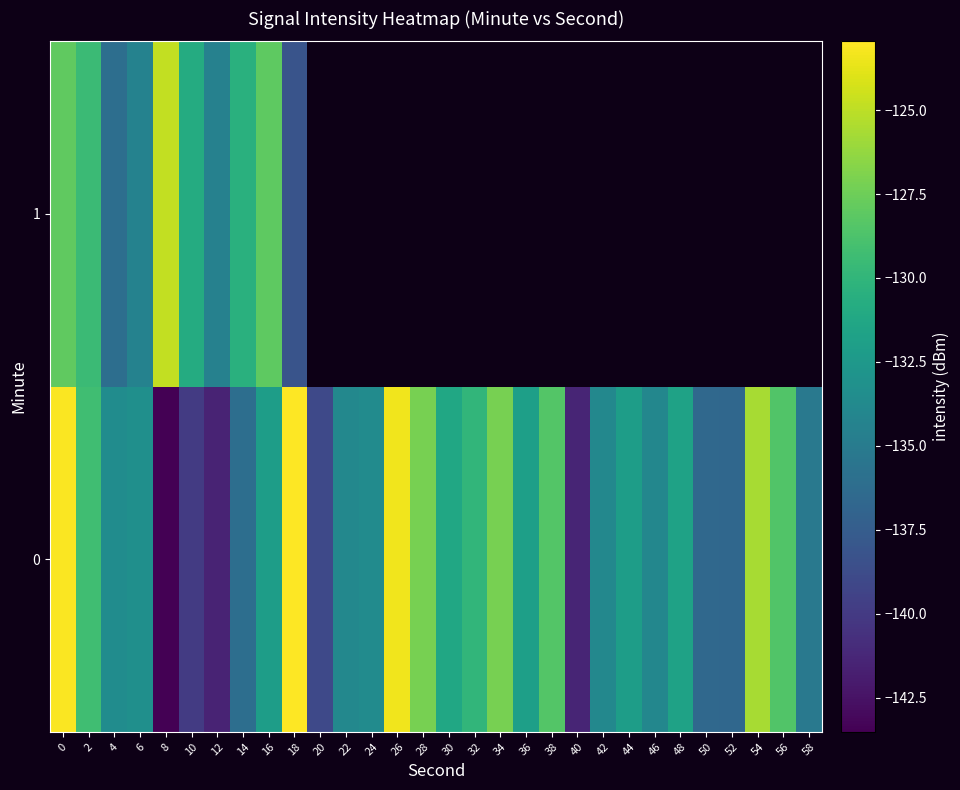

True or false: 0 has a value of -130.0 at 32.

True